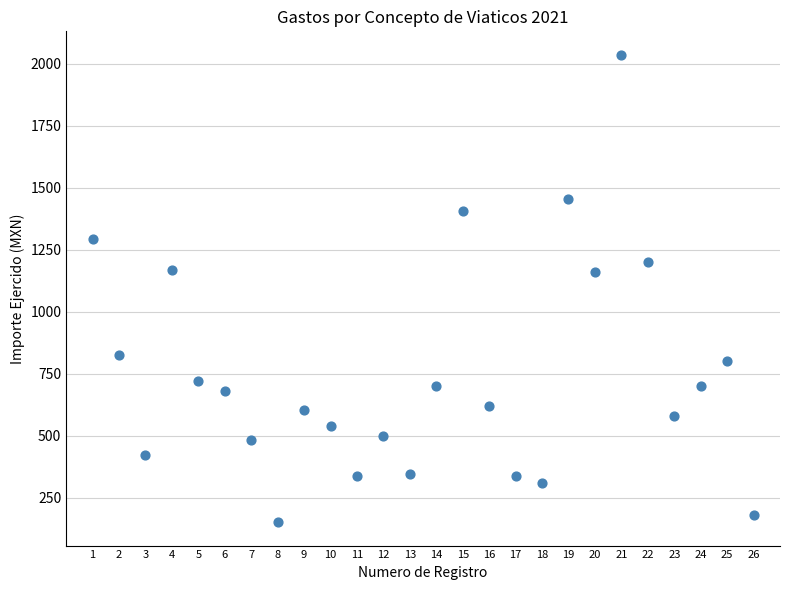

What is the range of Y values (max minus min)?

1885